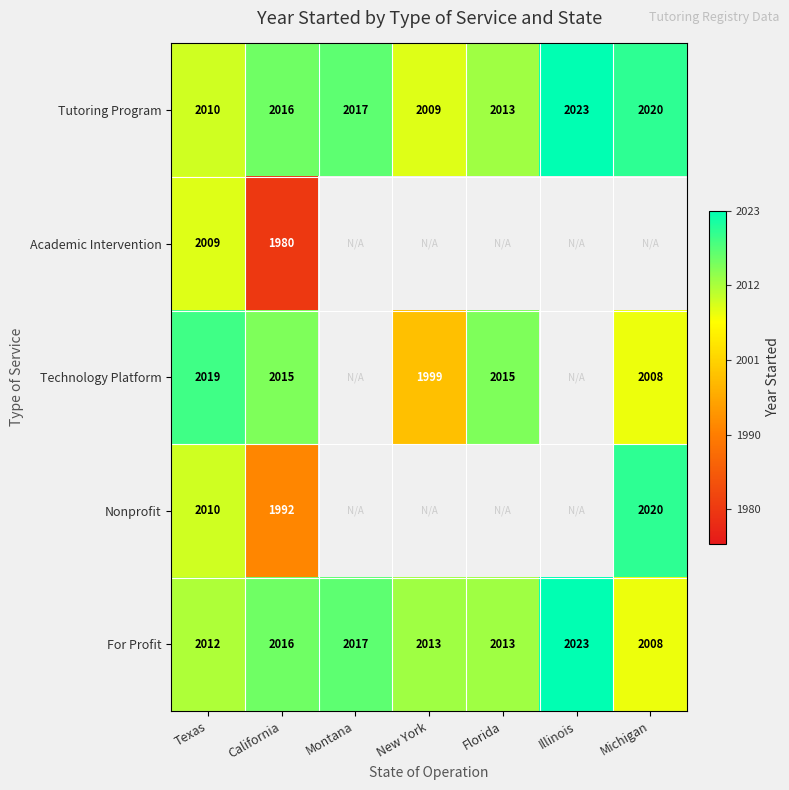

What is the minimum value for Tutoring Program?

2009